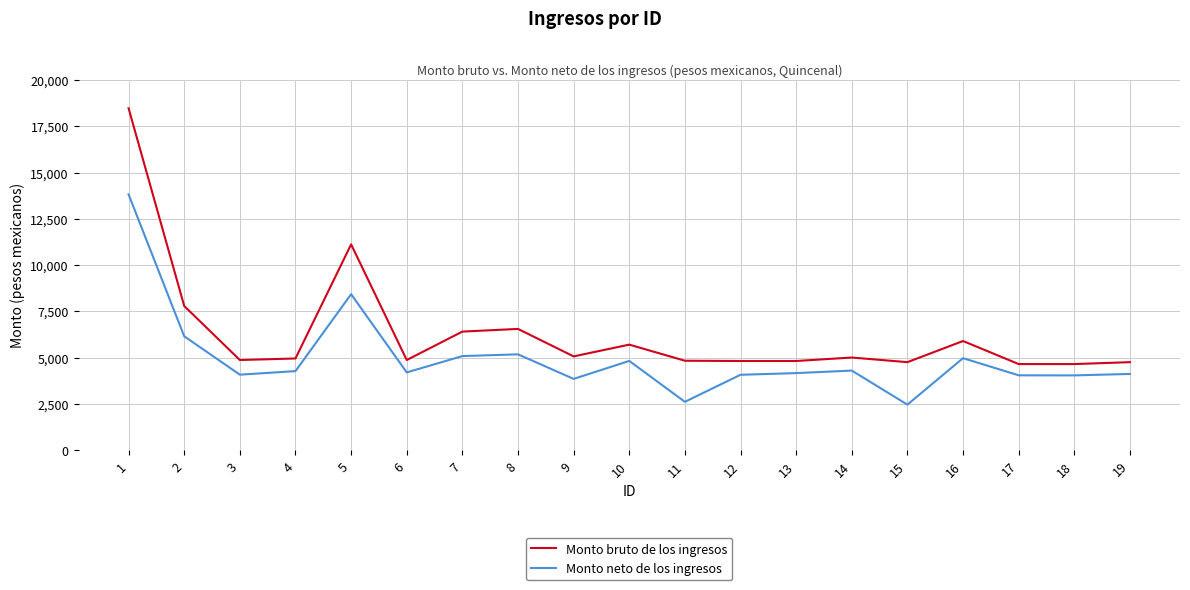

True or false: Monto bruto de los ingresos and Monto neto de los ingresos cross at least once.

False